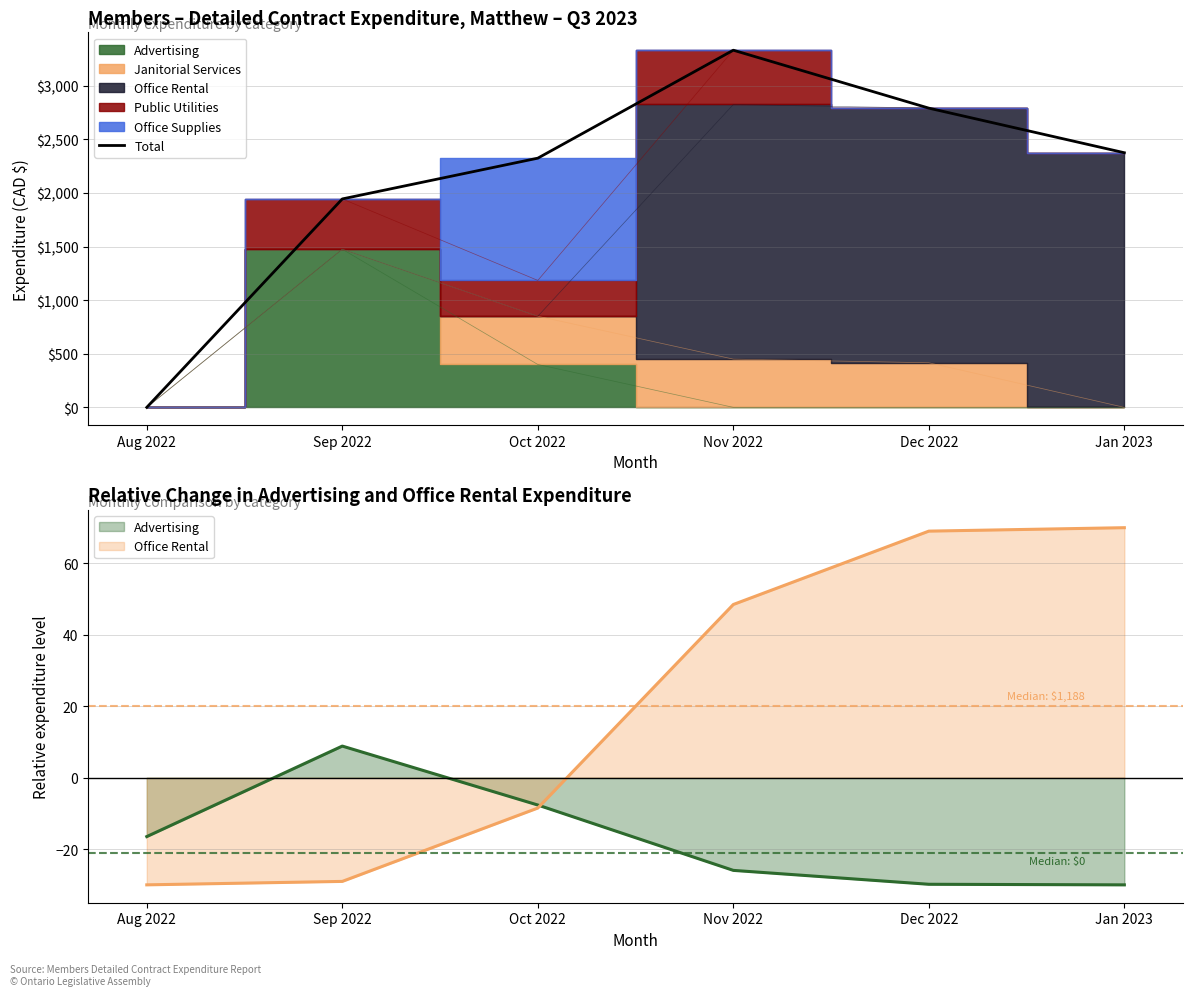

The value of Total at Jan 2023 is 2375.0. True or false?

True